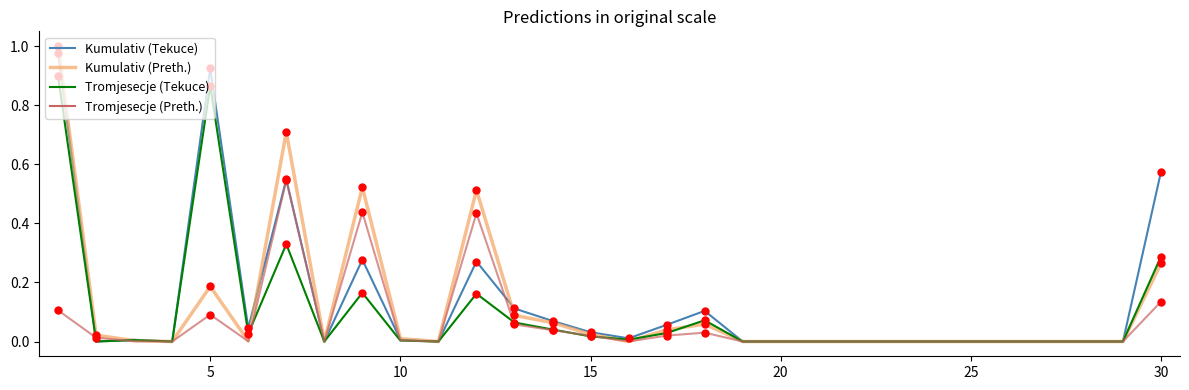

Which series has the largest range (max minus min)?

Kumulativ (Preth.)